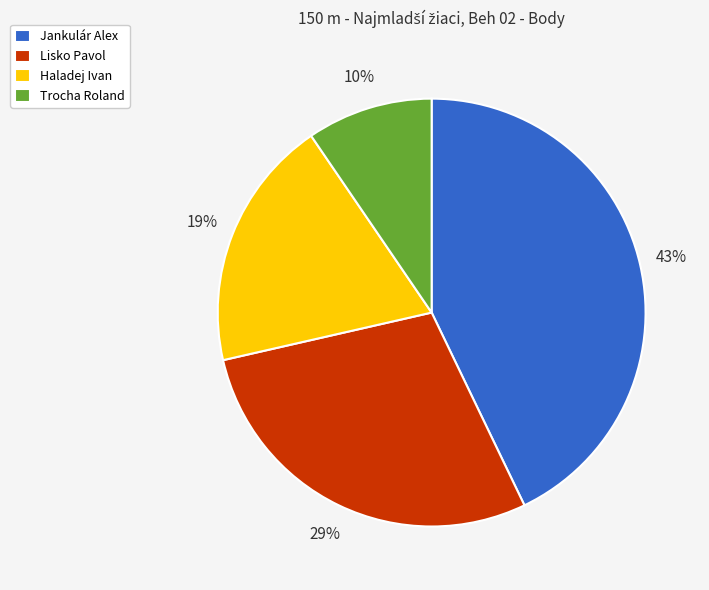

To the nearest percent, what percentage of the pie is Jankulár Alex?

43%